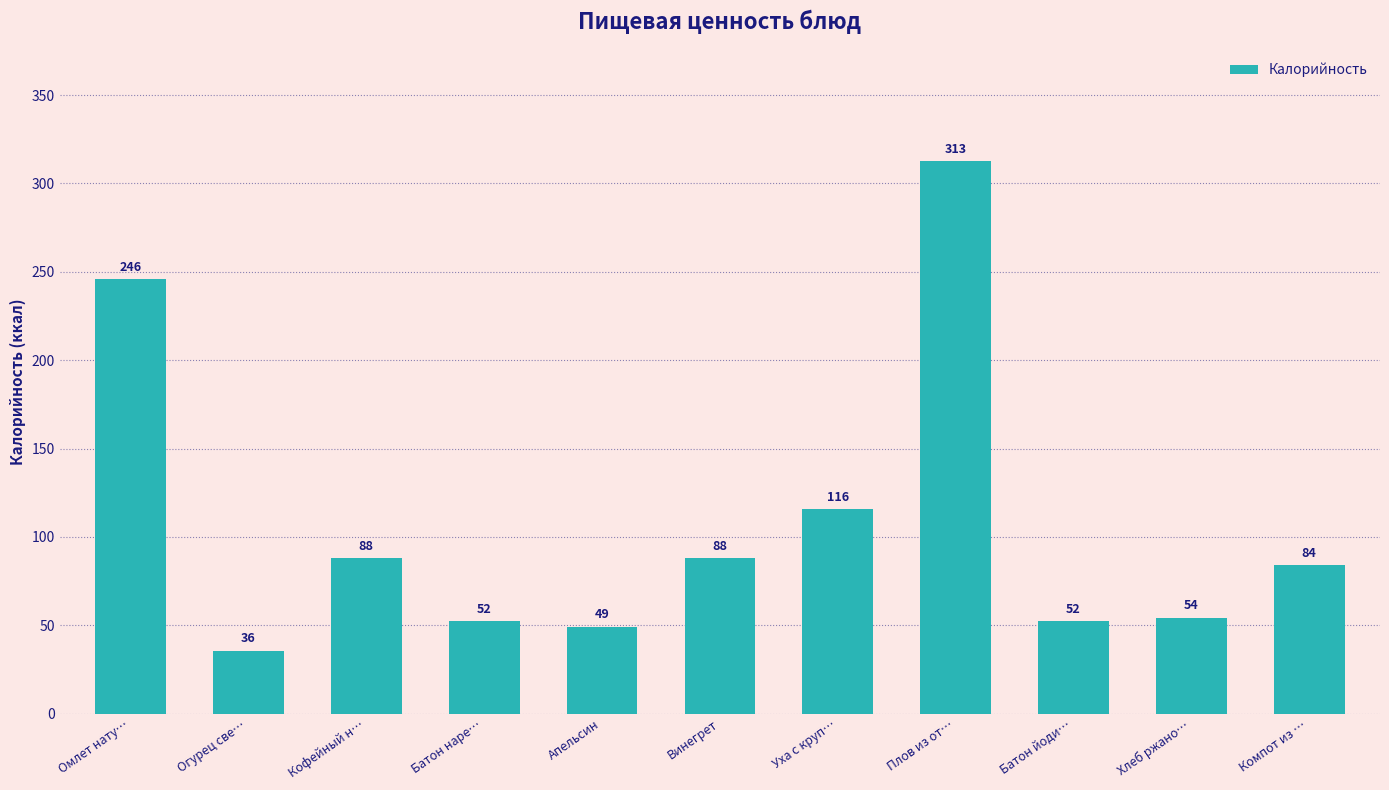

What is the label of the 6th bar from the left?

Винегрет